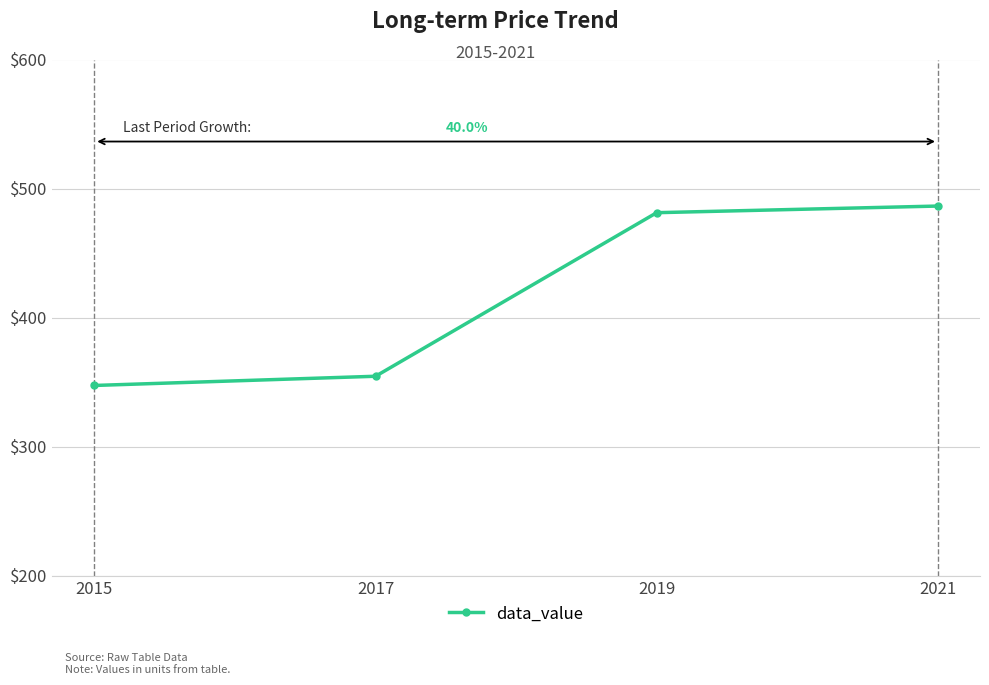

What is the sum of the values at 2015 and 2017?

701.9